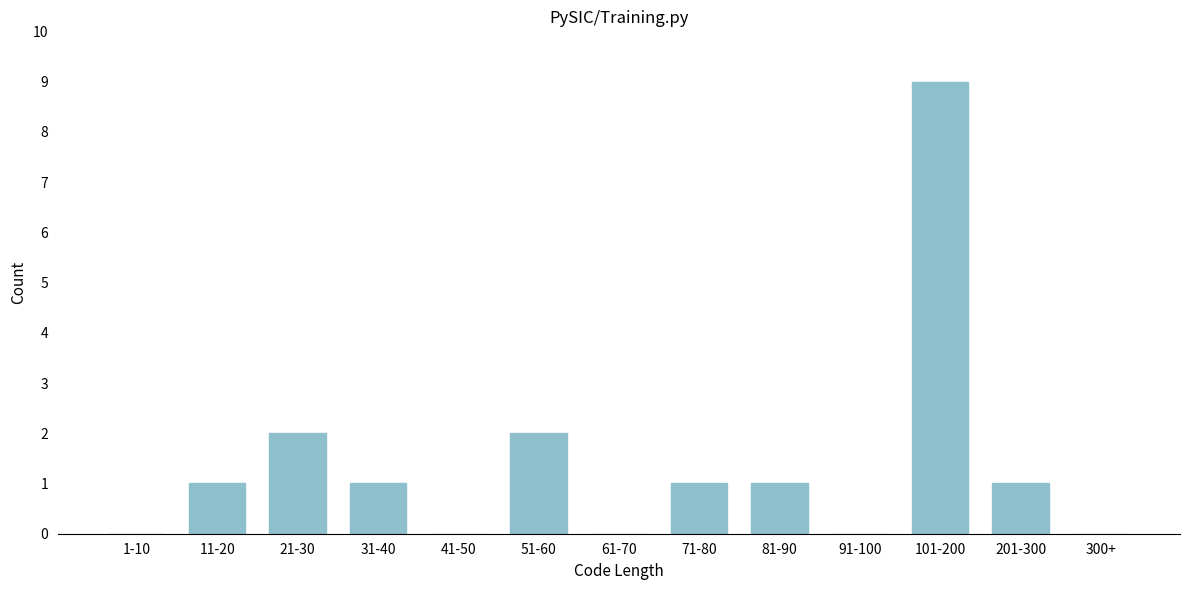

Reading left to right, list all the values displayed in this chart.

1-10=0	11-20=1	21-30=2	31-40=1	41-50=0	51-60=2	61-70=0	71-80=1	81-90=1	91-100=0	101-200=9	201-300=1	300+=0